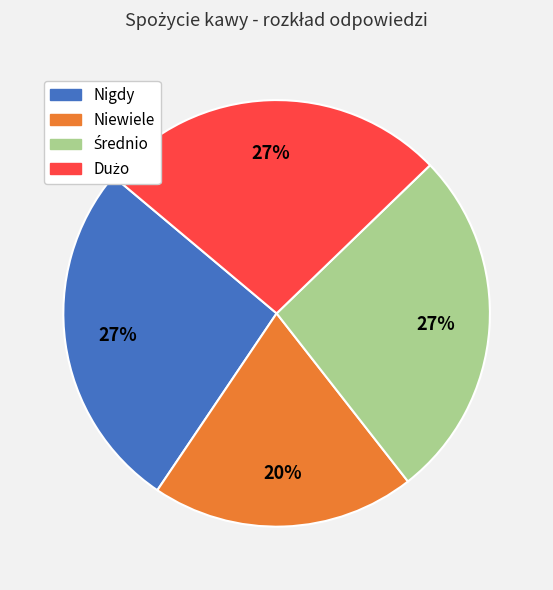

Is it true that Niewiele is 6% of the pie?

False